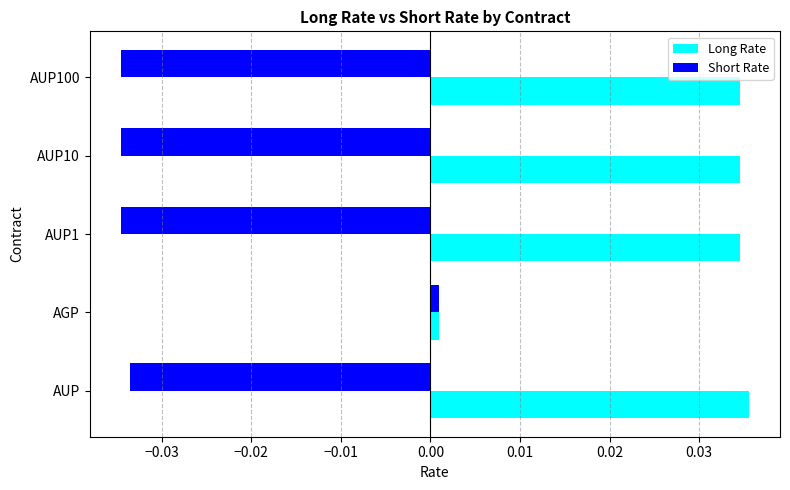

Rank the series by their average value, from lowest to highest.

Short Rate, Long Rate